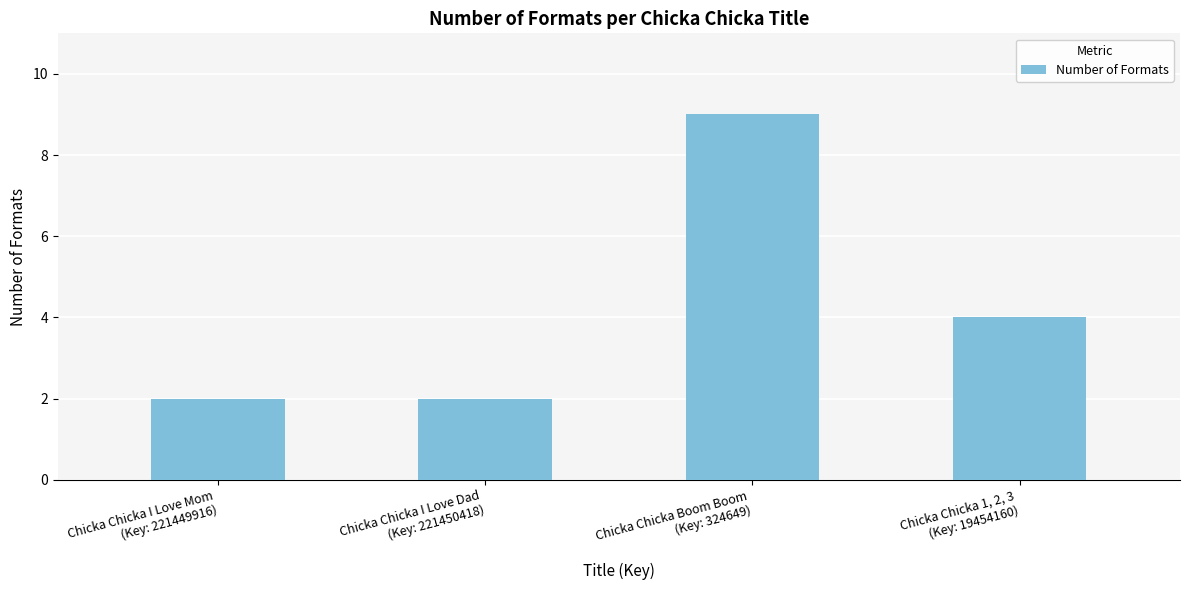

What is the greatest value displayed?

9